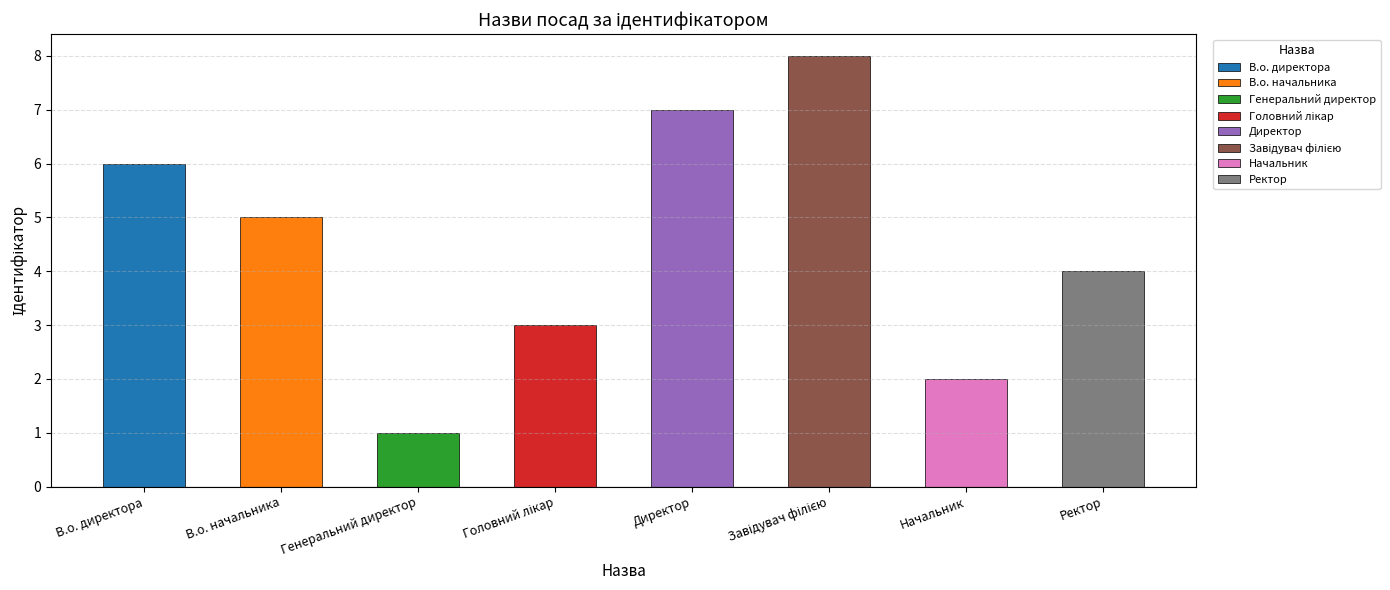

List the labels in order of value, smallest first.

Генеральний директор, Начальник, Головний лікар, Ректор, В.о. начальника, В.о. директора, Директор, Завідувач філією